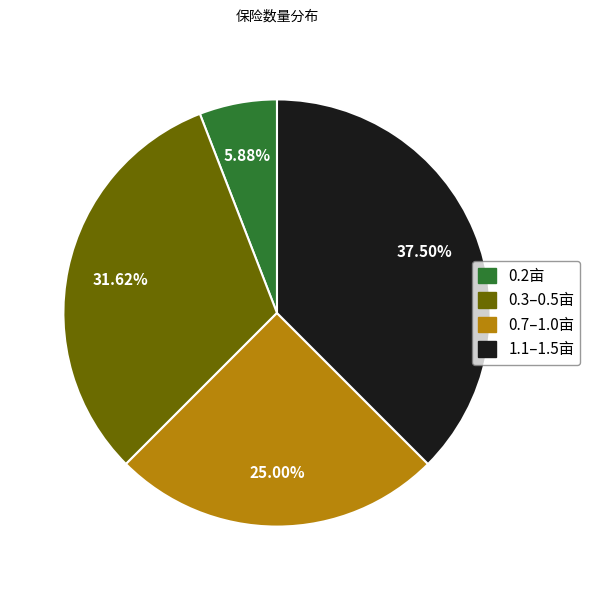

Is there any slice that represents more than half of the pie?

No